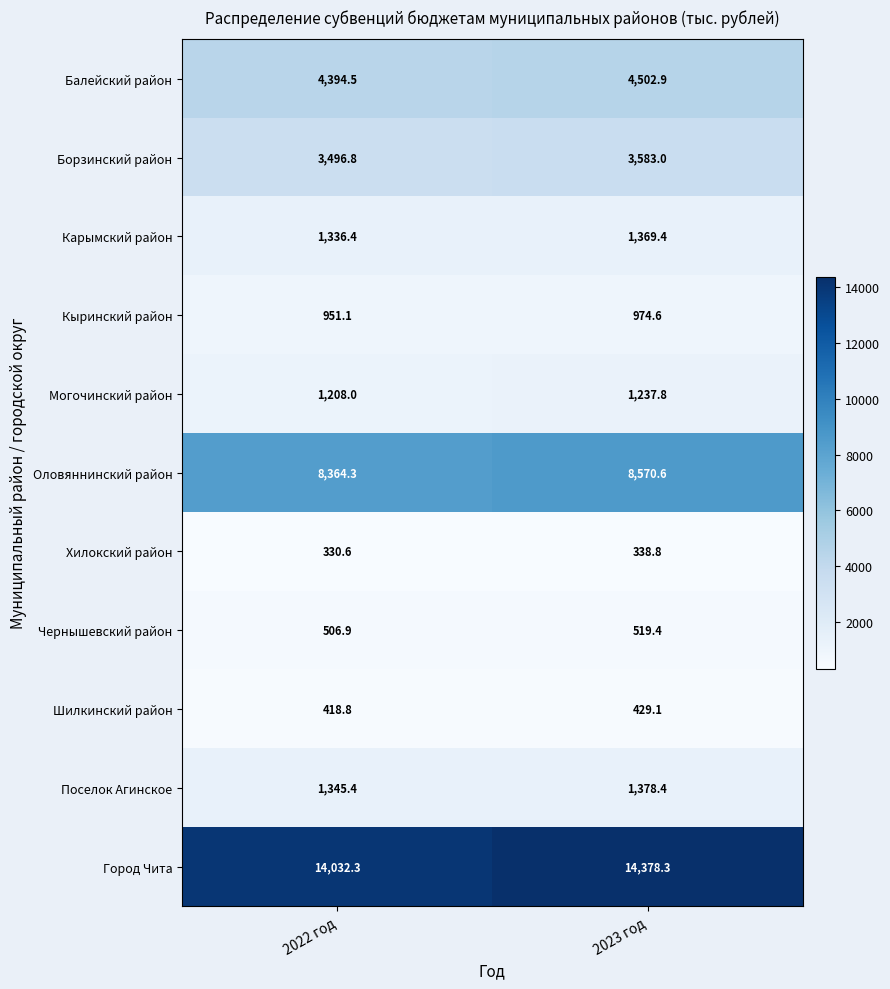

What is the spread (max minus min) of values at 2022 год?

13701.7